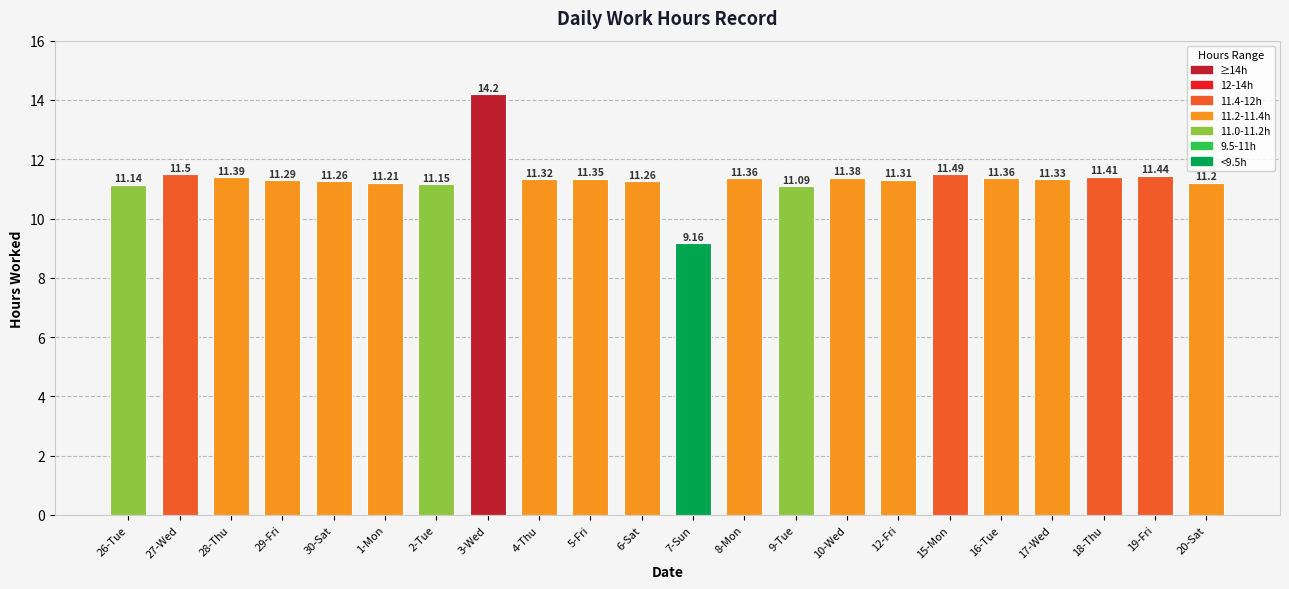

How many categories are shown in the chart?

22